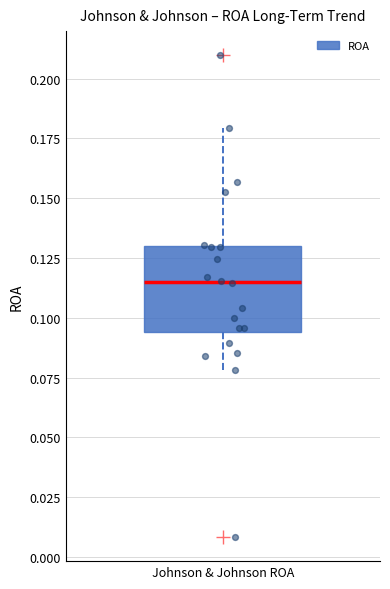

Transcribe this box plot: give where the median line is, the range the box spans, and where the two whiskers end, as read against the y-axis. The values are not printed on the chart, so give them approximately, as read against the axis.

median 0.115, box 0.095 to 0.130, whiskers 0.080 to 0.180